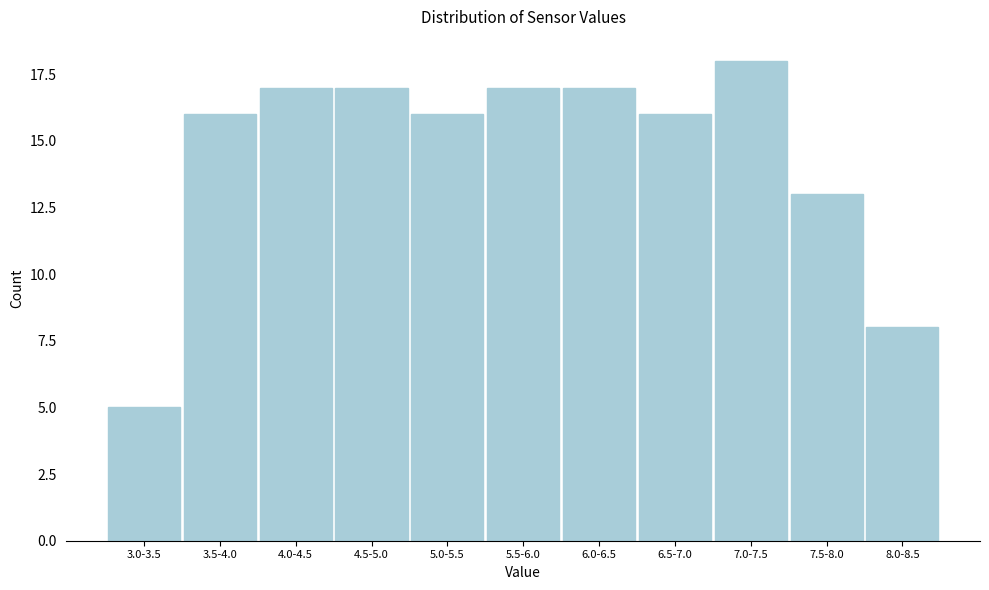

Reading right to left, list all the values displayed in this chart.

8.0-8.5=8	7.5-8.0=13	7.0-7.5=18	6.5-7.0=16	6.0-6.5=17	5.5-6.0=17	5.0-5.5=16	4.5-5.0=17	4.0-4.5=17	3.5-4.0=16	3.0-3.5=5